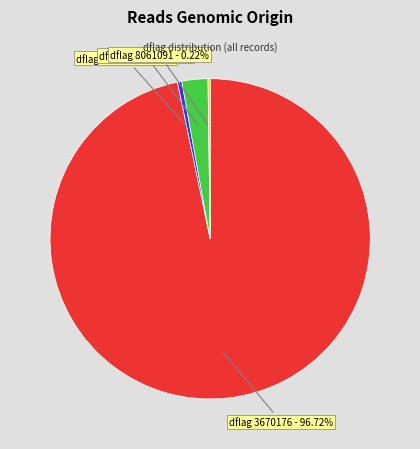

Which has a higher value, dflag 7864480 or dflag 196611?

dflag 196611